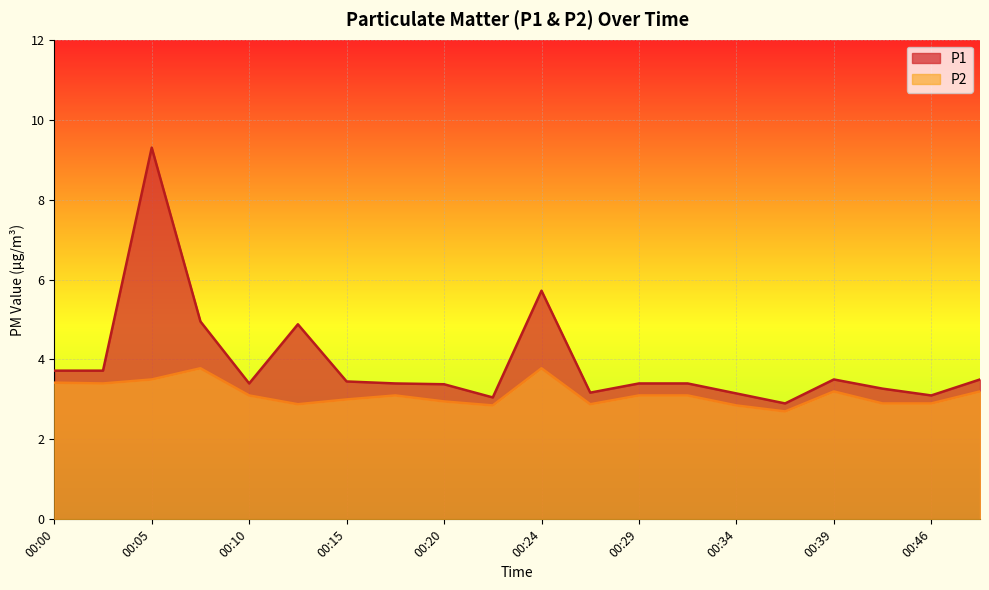

How many lines are shown in the chart?

2